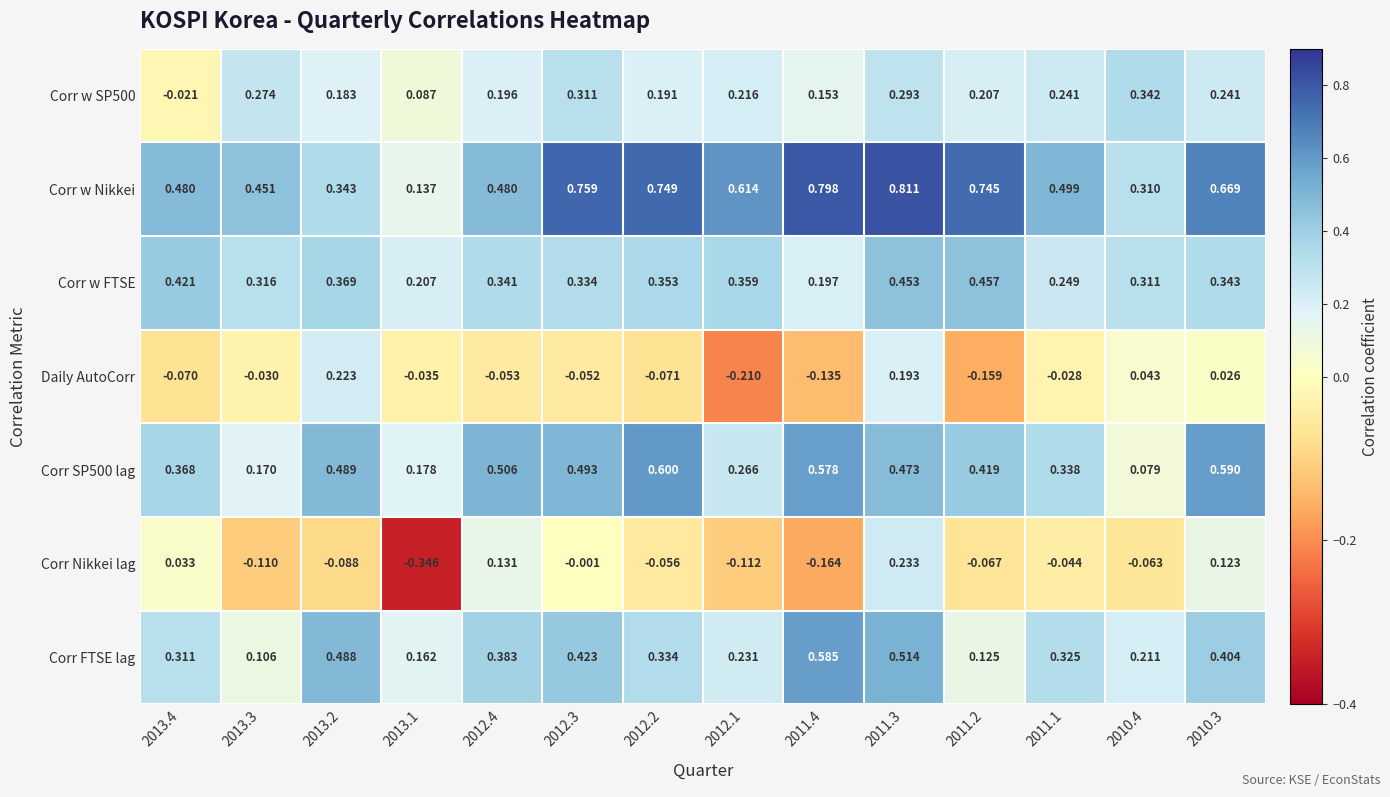

What is the difference between the highest and lowest values at 2013.3?

0.6